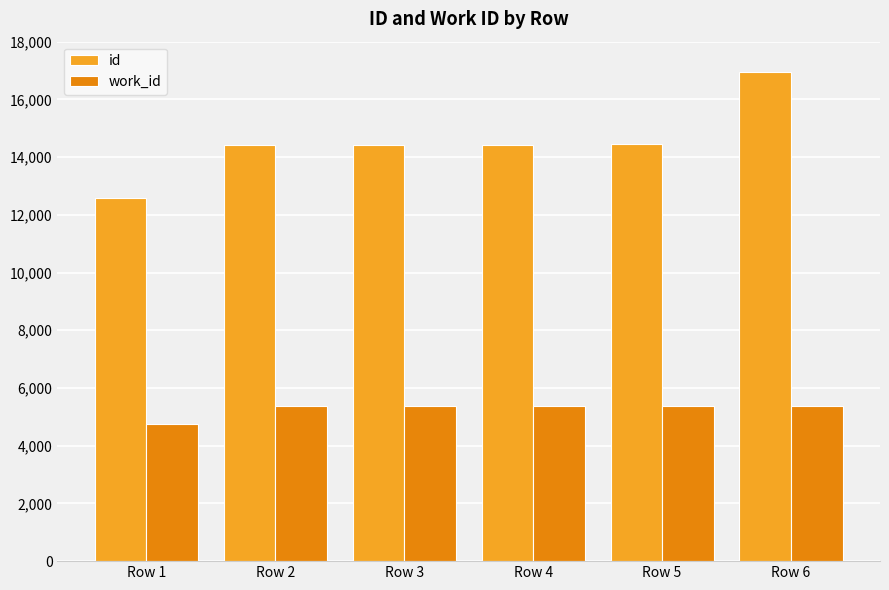

How many values in the work_id series are below 5366?

1